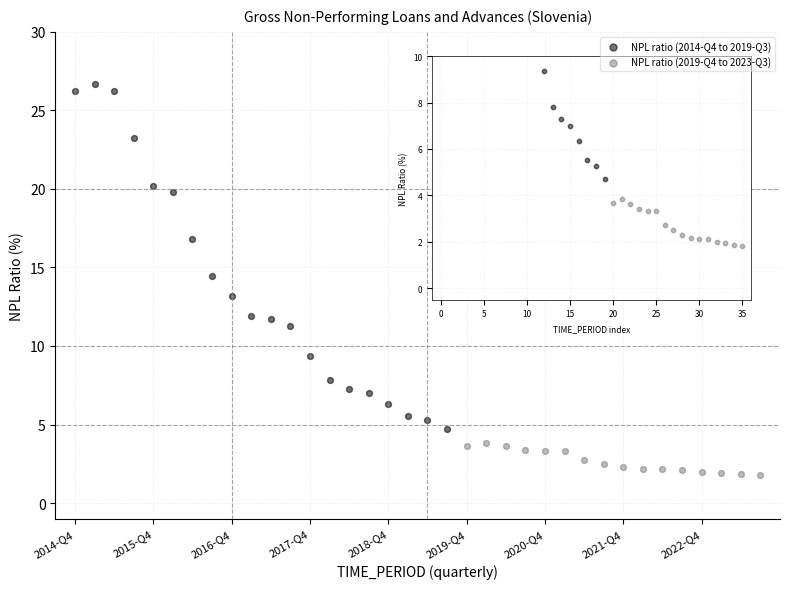

Which series has the widest spread of Y values?

NPL ratio (2014-Q4 to 2019-Q3)